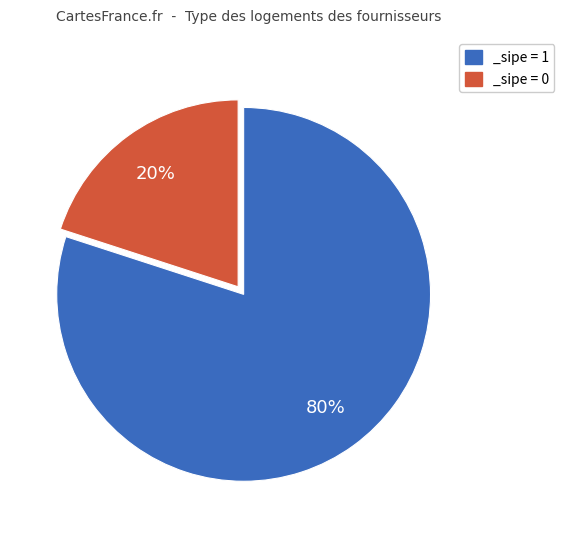

To the nearest percent, what portion does _sipe = 0 represent?

80%